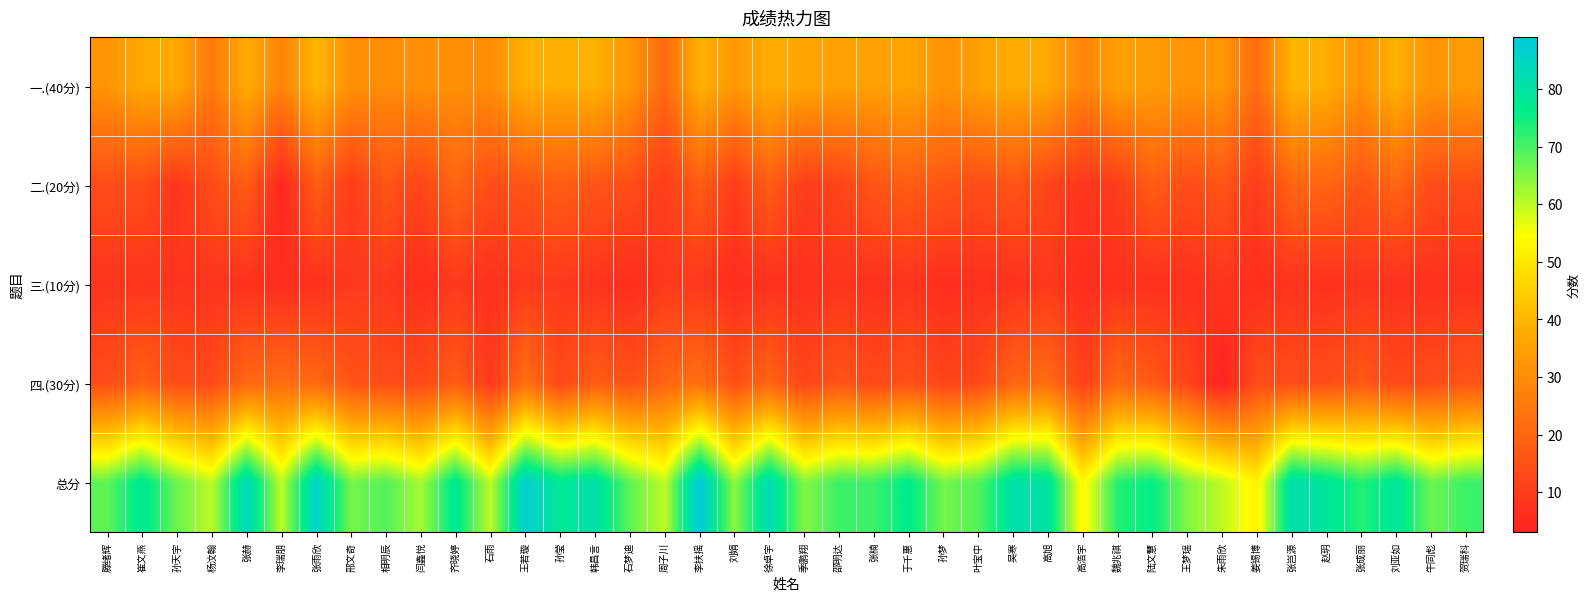

Which series has the largest range (max minus min)?

总分